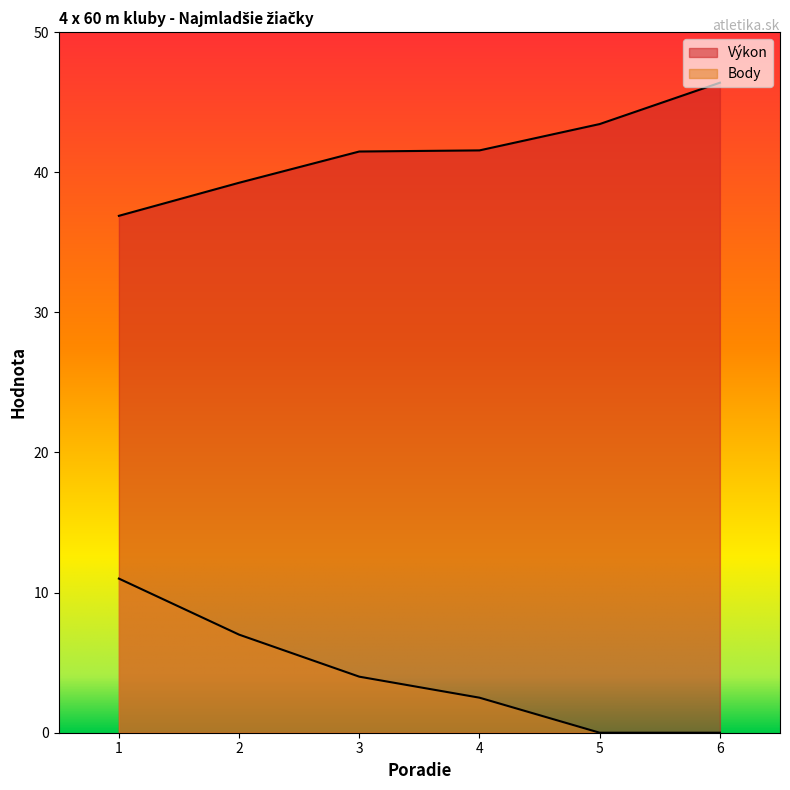

Reading left to right, list all the values displayed in this chart.

Výkon: 36.9	39.2	41.5	41.6	43.4	46.4
Body: 11.0	7.0	4.0	2.5	0.0	0.0